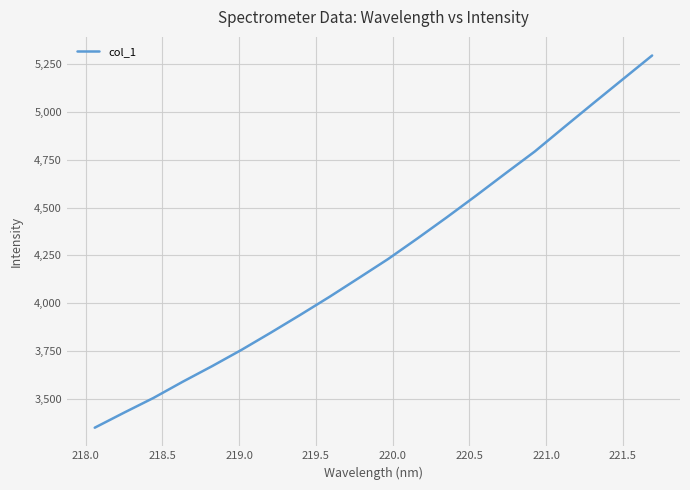

What is the smallest value displayed?

3349.1